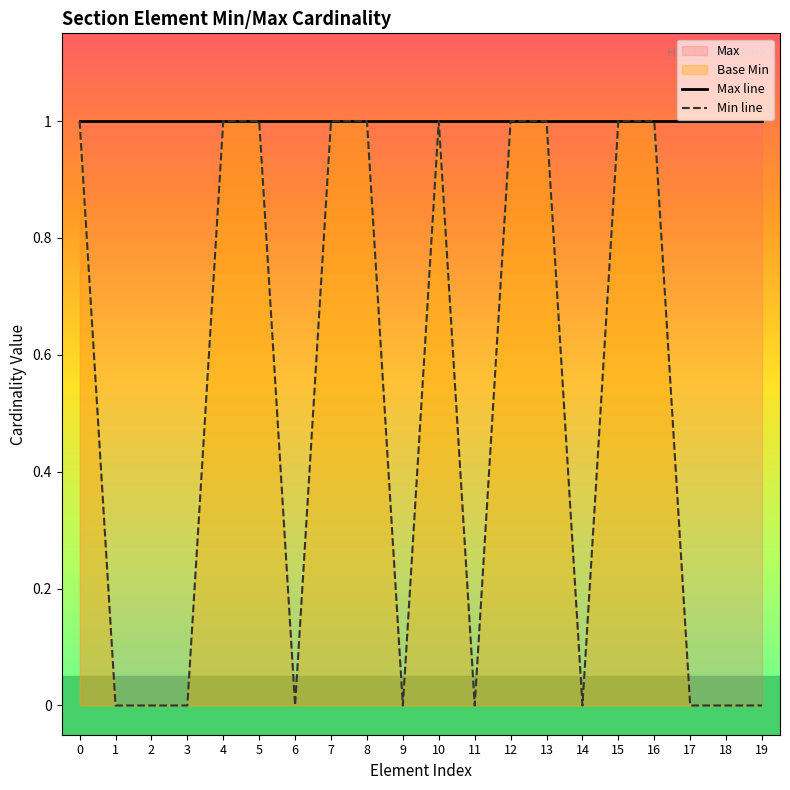

What is the difference between the highest and lowest values at 9?

1